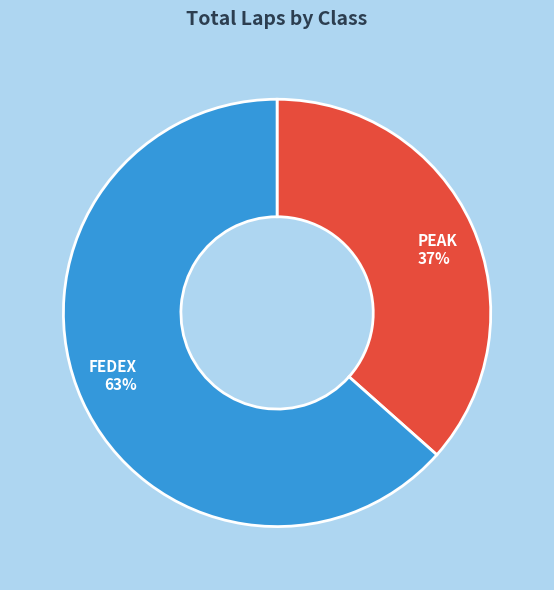

How many slices are in this pie chart?

2